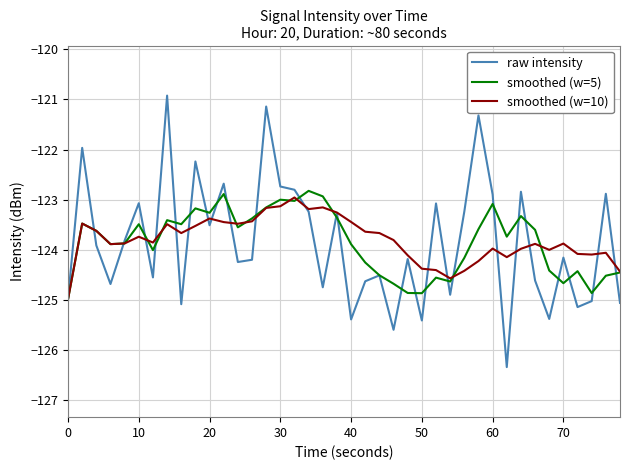

What is the greatest value displayed?

-120.9